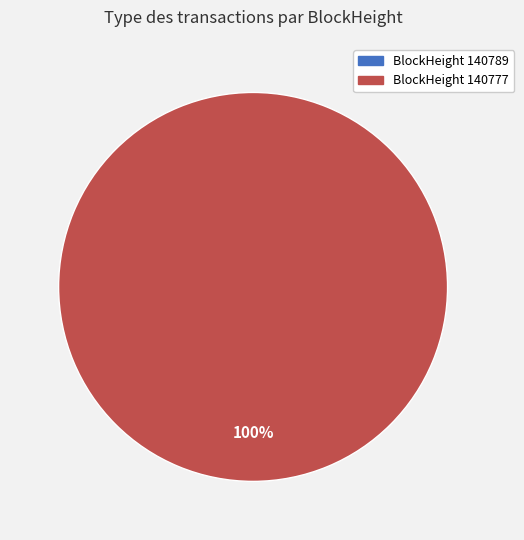

How many segments does this pie chart have?

2